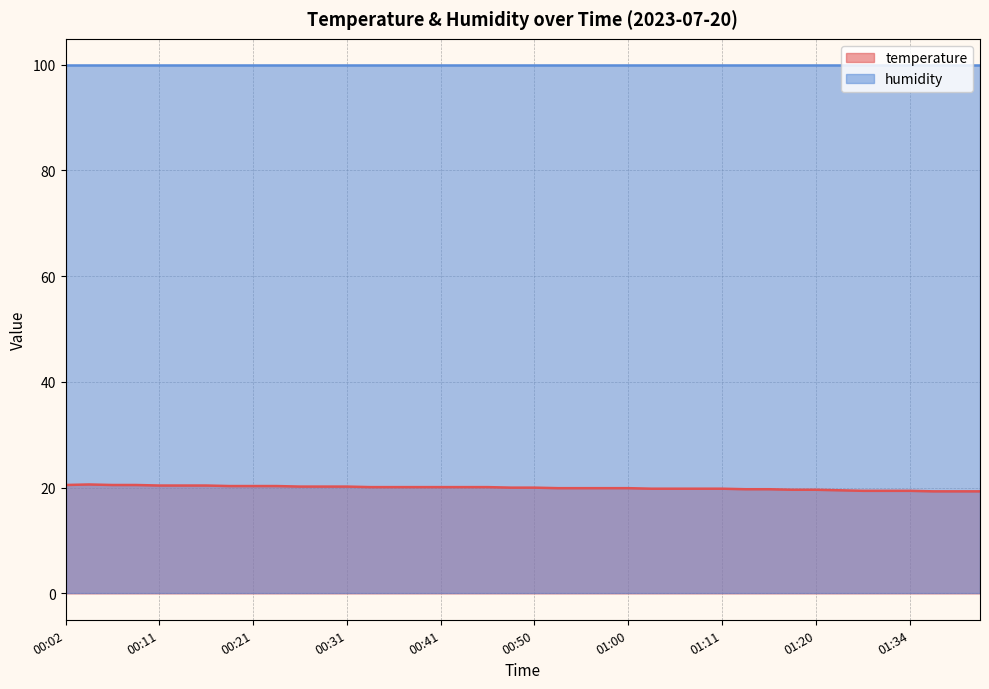

What is the difference between the values at 00:33 and 01:24?

0.6